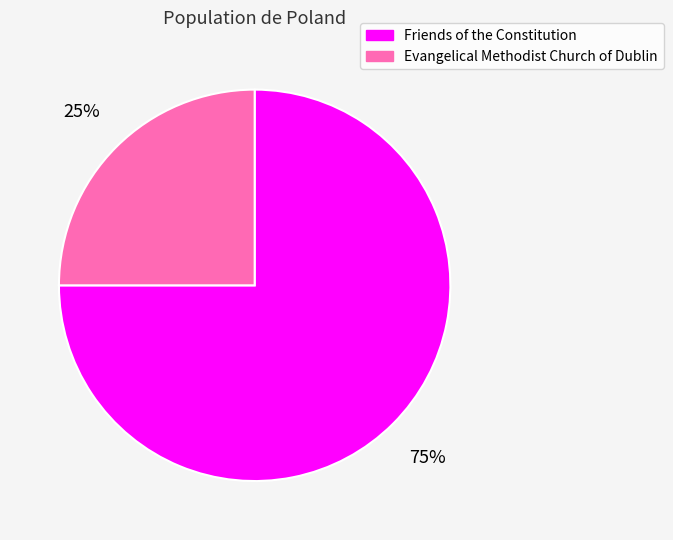

Is there any slice that represents more than half of the pie?

Yes